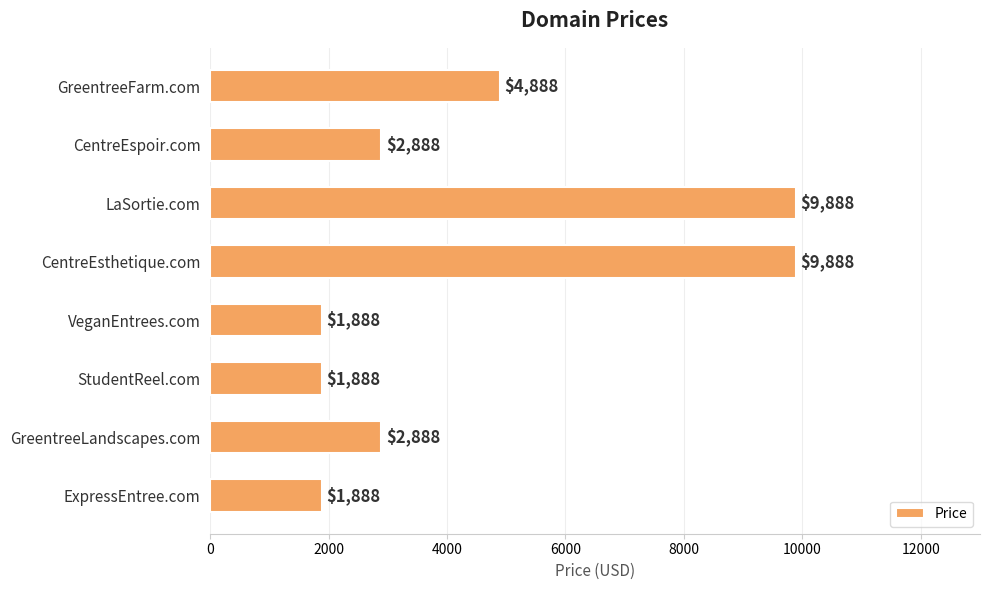

What is the smallest value displayed?

1888